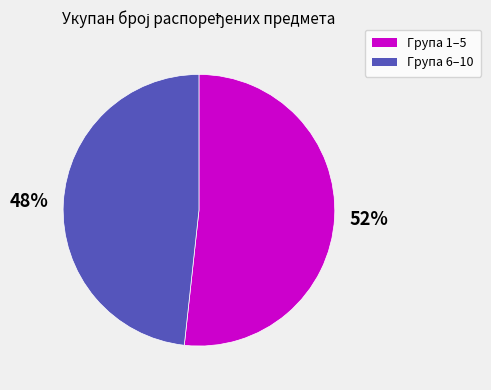

Is there a majority slice in this chart?

Yes